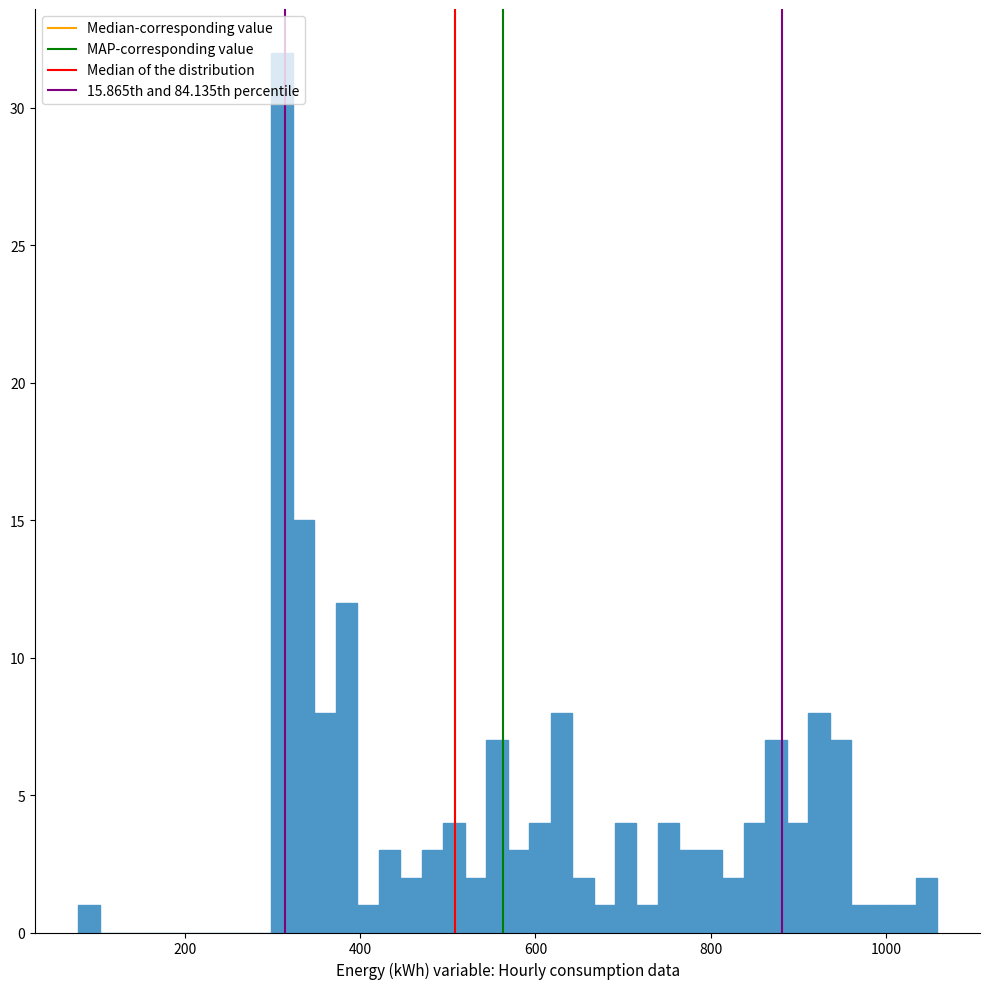

Read against the x-axis, roughly where is the centre of the tallest bar?

320